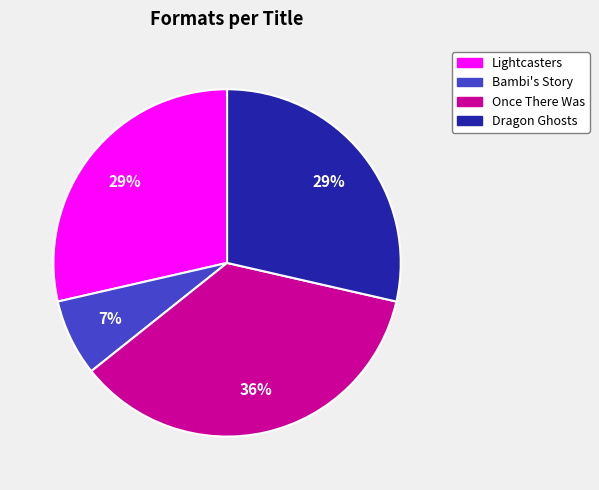

How many slices are in this pie chart?

4